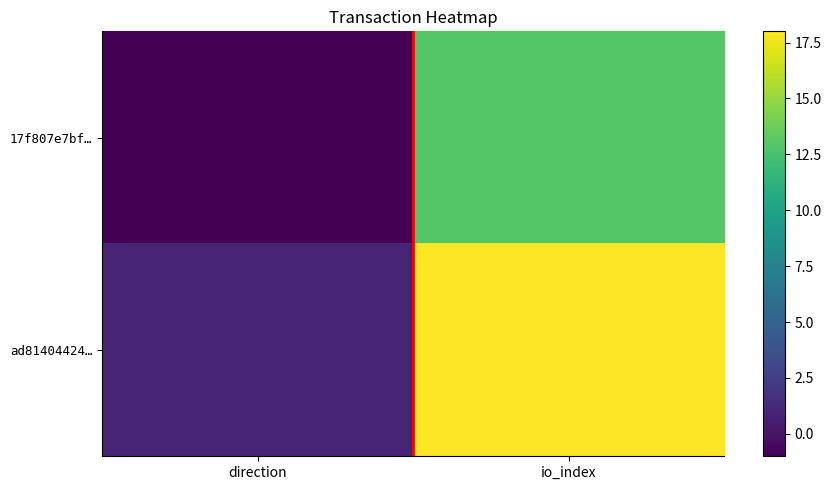

At which category does the chart reach its peak across all series?

io_index